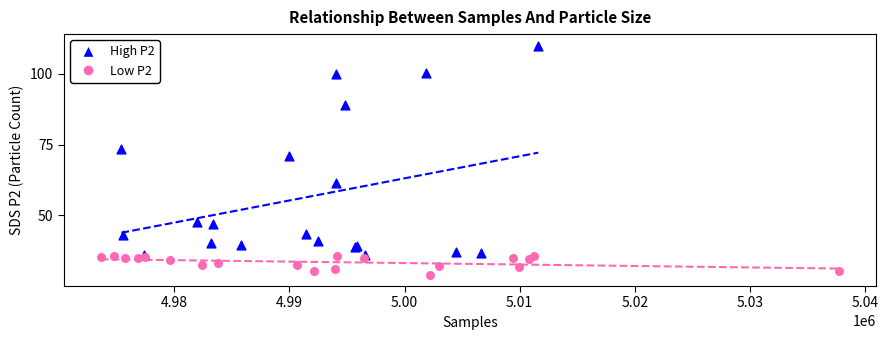

What are all the series names shown in the legend?

High P2, Low P2